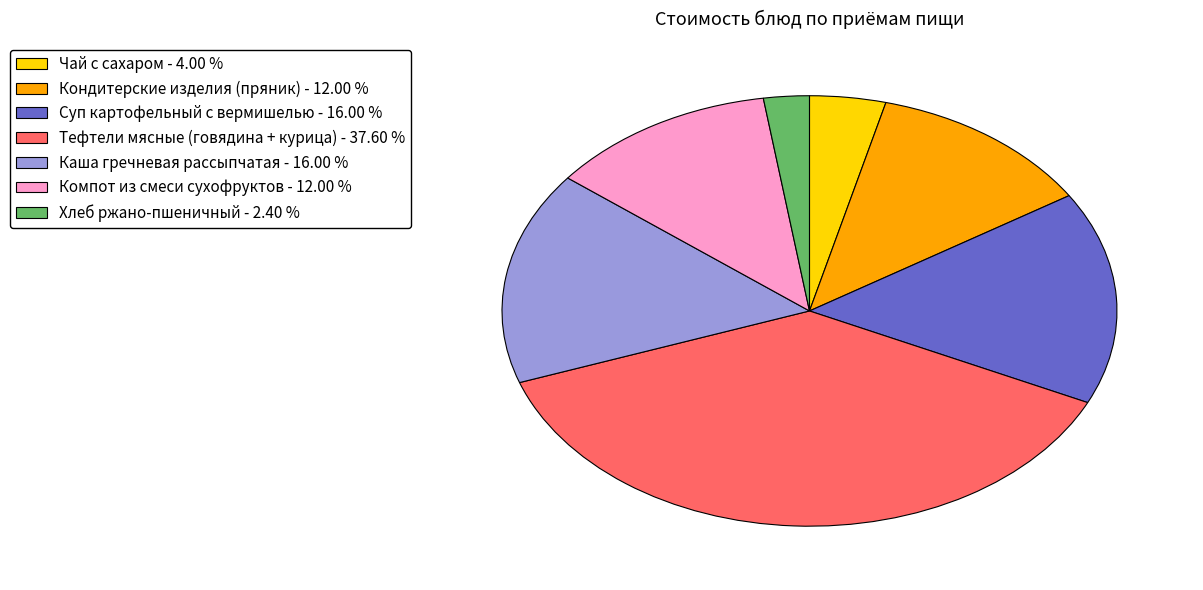

True or false: Суп картофельный с вермишелью accounts for 22% of the total.

False